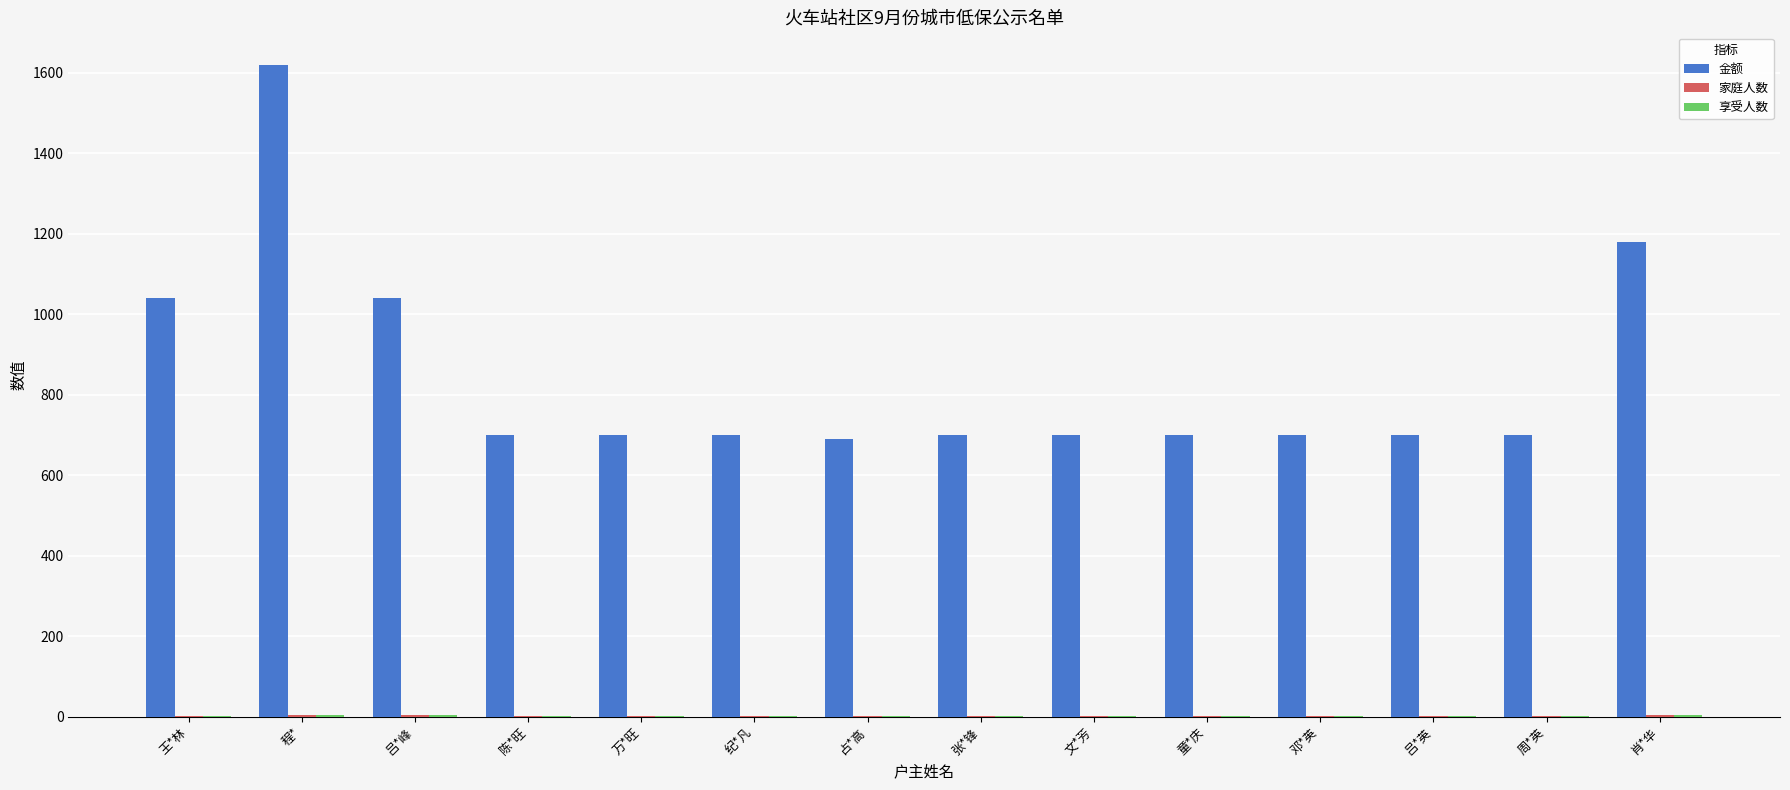

What is the greatest value displayed?

1620